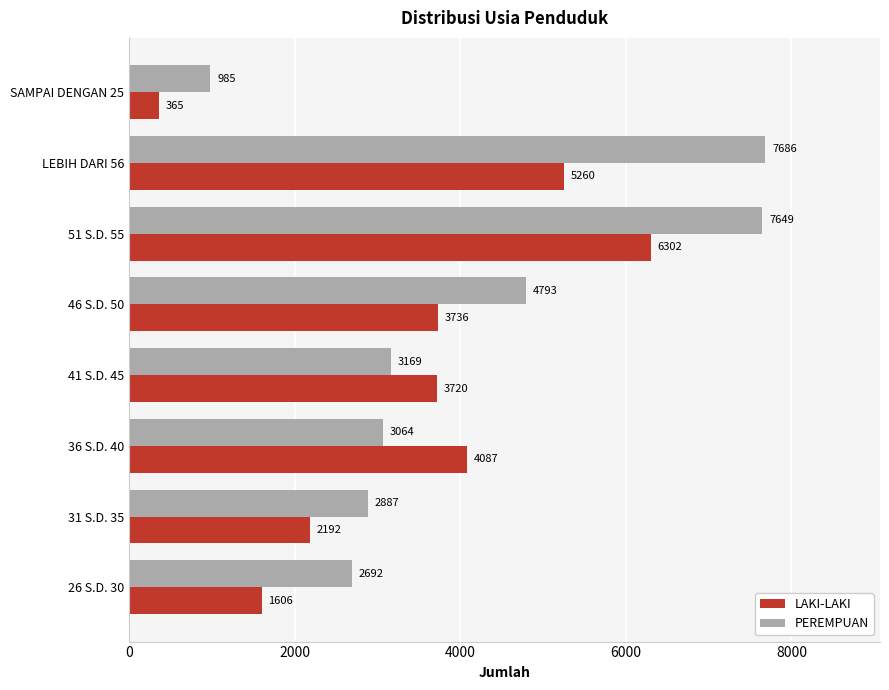

The value of PEREMPUAN at 46 S.D. 50 is 4793. True or false?

True